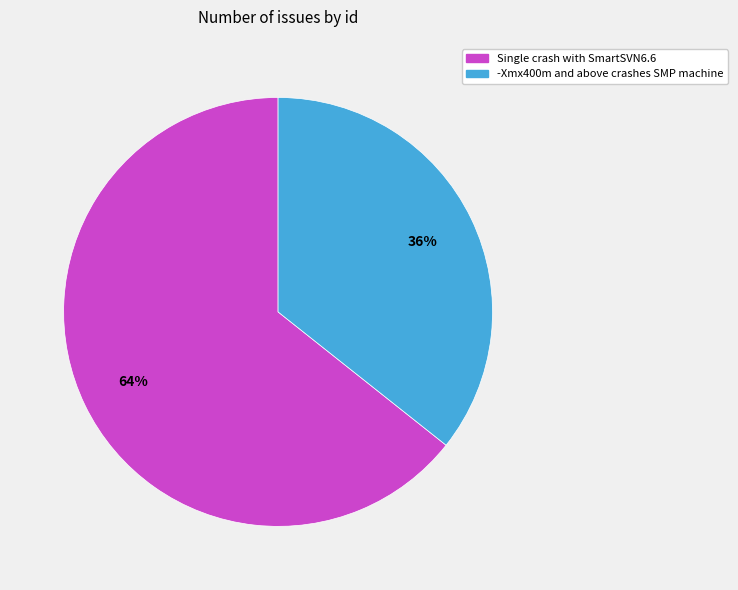

The Single crash with SmartSVN6.6 slice represents 52% of the pie. True or false?

False